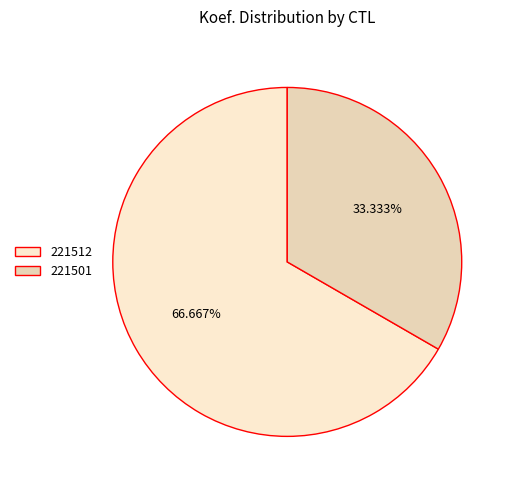

Does 221512 represent more than half of the total?

Yes